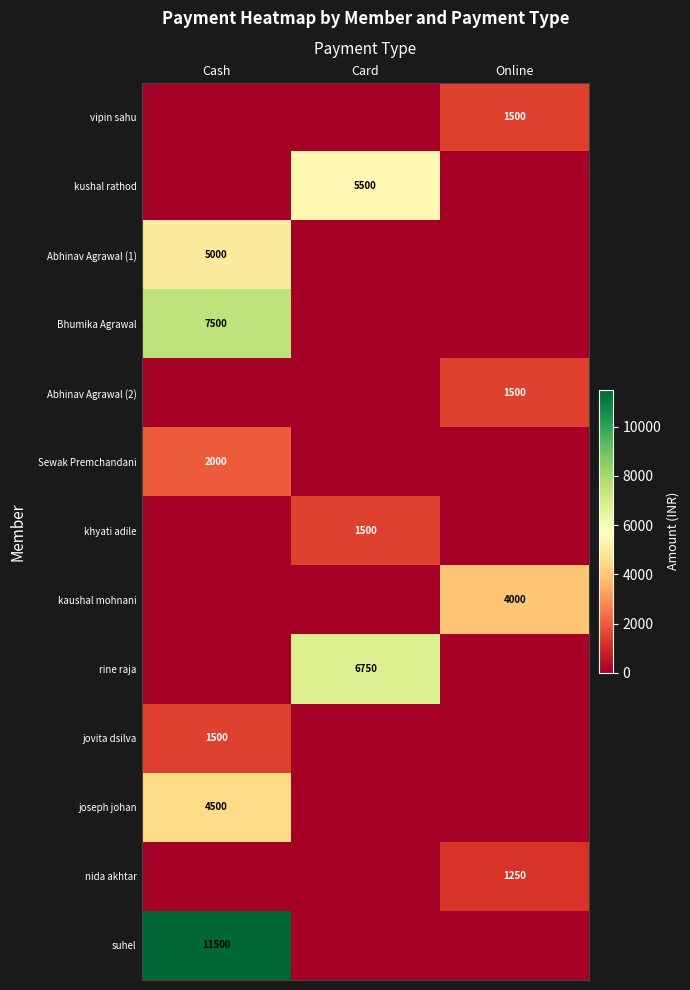

Which category has the highest value across all series?

Cash